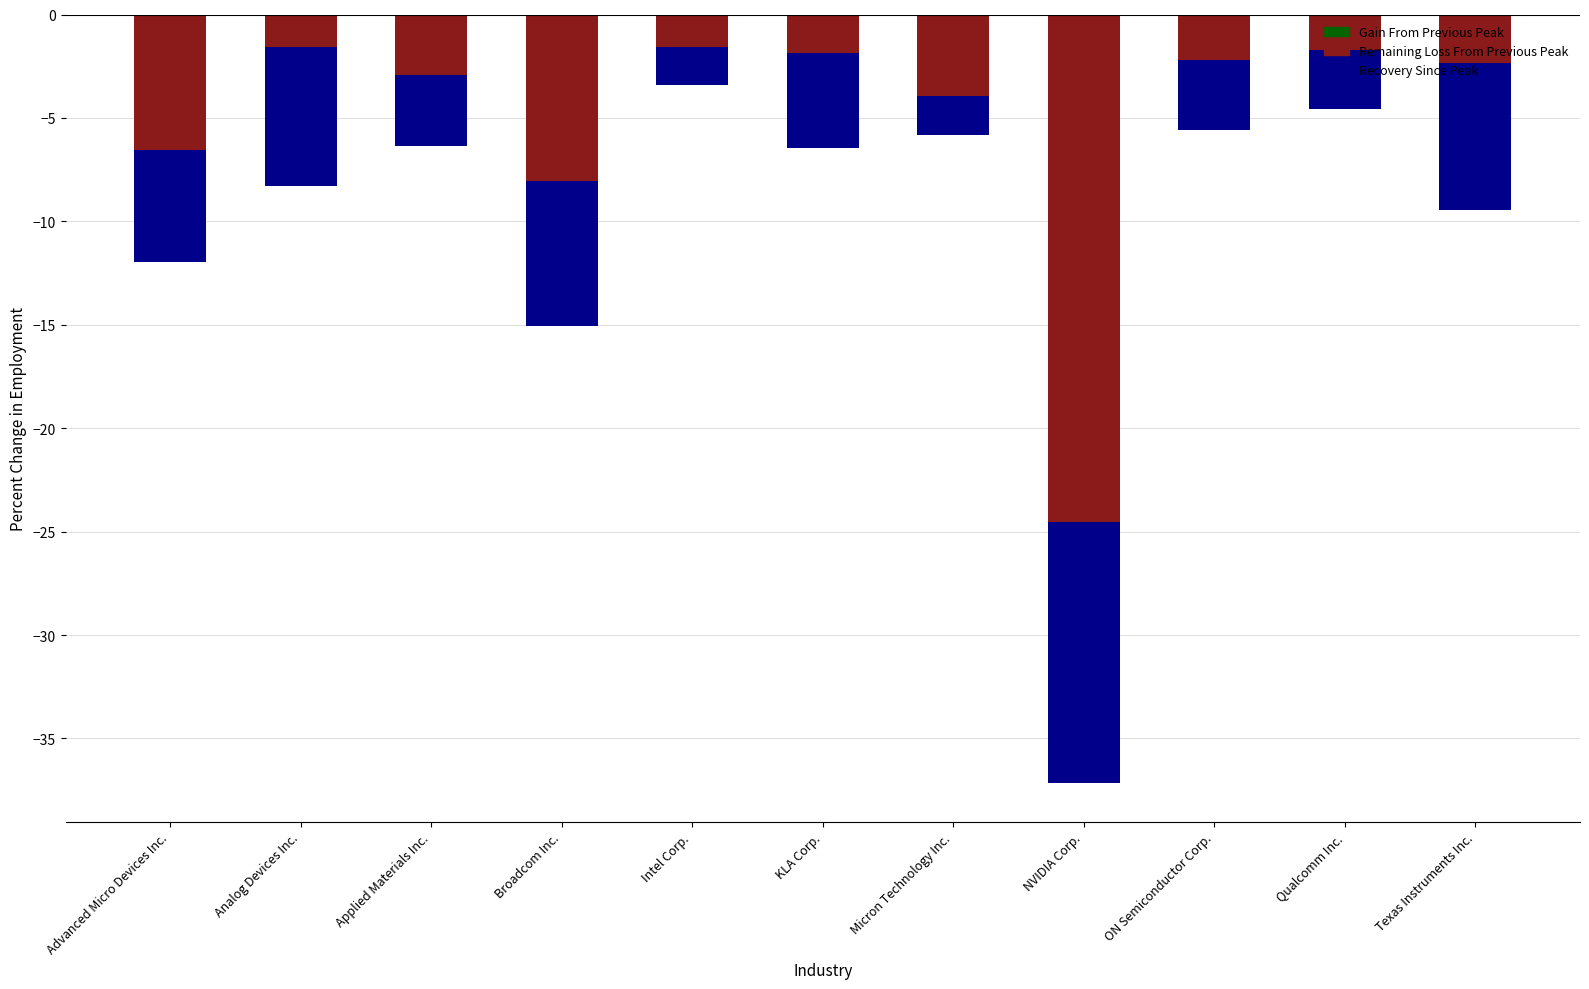

How many data points in Remaining Loss From Previous Peak are less than -2?

7